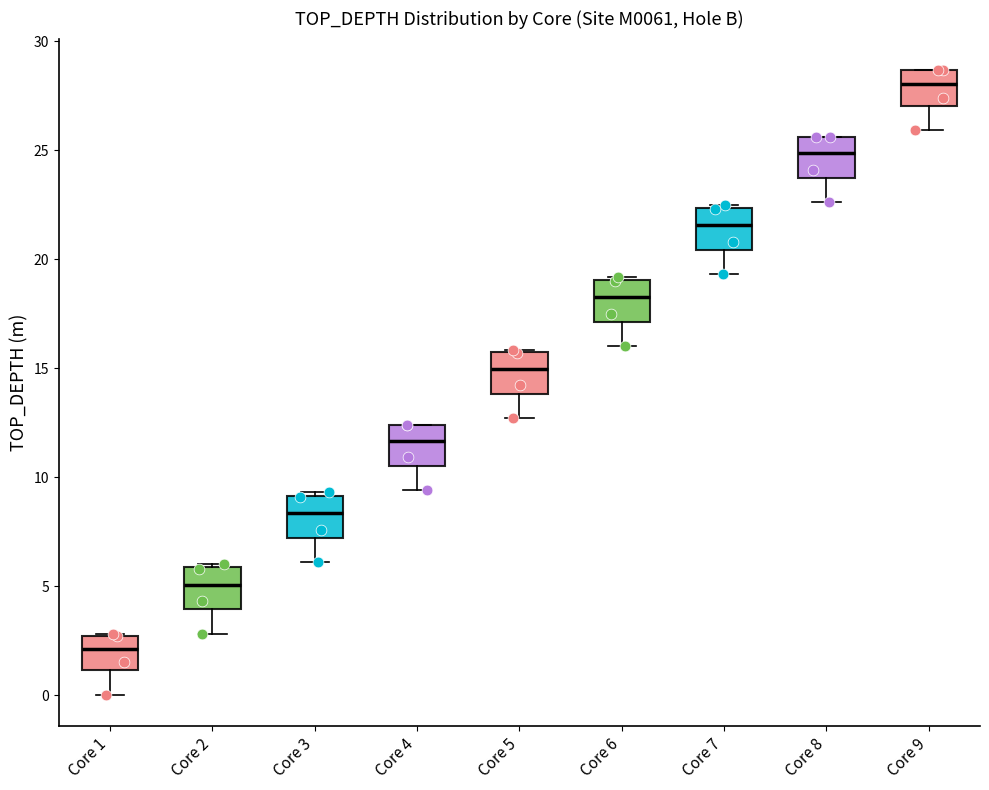

Reading left to right, read every box against the y-axis: the position of its median line, the range the box covers, and the ends of its whiskers. The values are not printed on the chart, so give them approximately, as read against the axis.

Core 1: median 2.0, box 1.0 to 2.5, whiskers 0.0 to 3.0
Core 2: median 5.0, box 4.0 to 6.0, whiskers 3.0 to 6.0 (just above the box's upper edge)
Core 3: median 8.5, box 7.0 to 9.0, whiskers 6.0 to 9.5
Core 4: median 11.5, box 10.5 to 12.5, whiskers 9.5 to 12.5
Core 5: median 15.0, box 14.0 to 15.5, whiskers 12.5 to 16.0
Core 6: median 18.5, box 17.0 to 19.0, whiskers 16.0 to 19.0
Core 7: median 21.5, box 20.5 to 22.5, whiskers 19.5 to 22.5
Core 8: median 25.0, box 23.5 to 25.5, whiskers 22.5 to 25.5
Core 9: median 28.0, box 27.0 to 28.5, whiskers 26.0 to 28.5